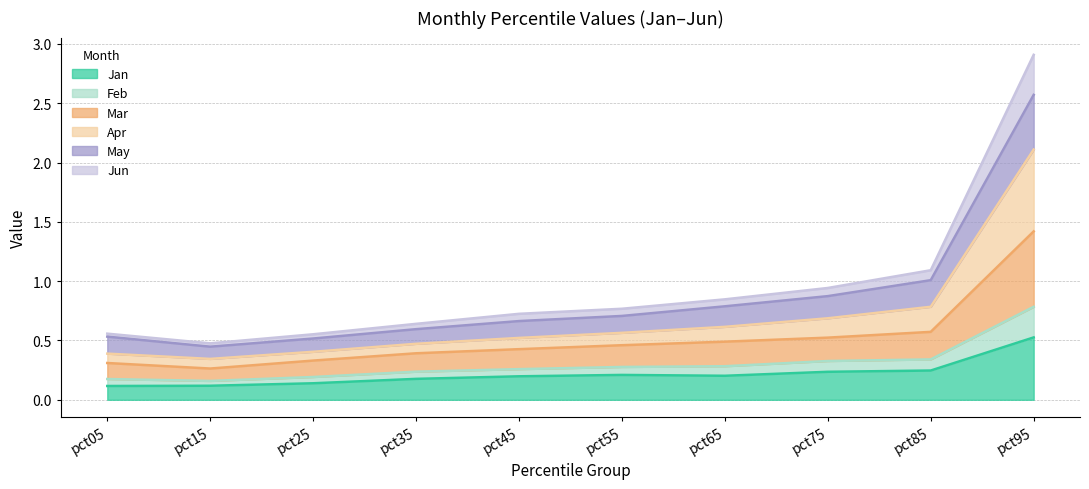

At which category is the sum across all series the highest?

pct95